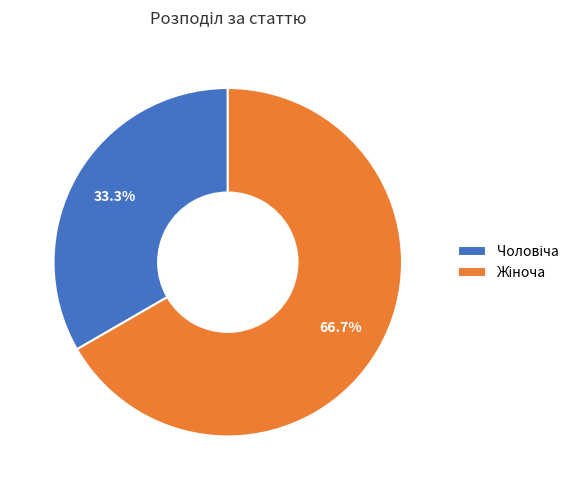

Is there a majority slice in this chart?

Yes